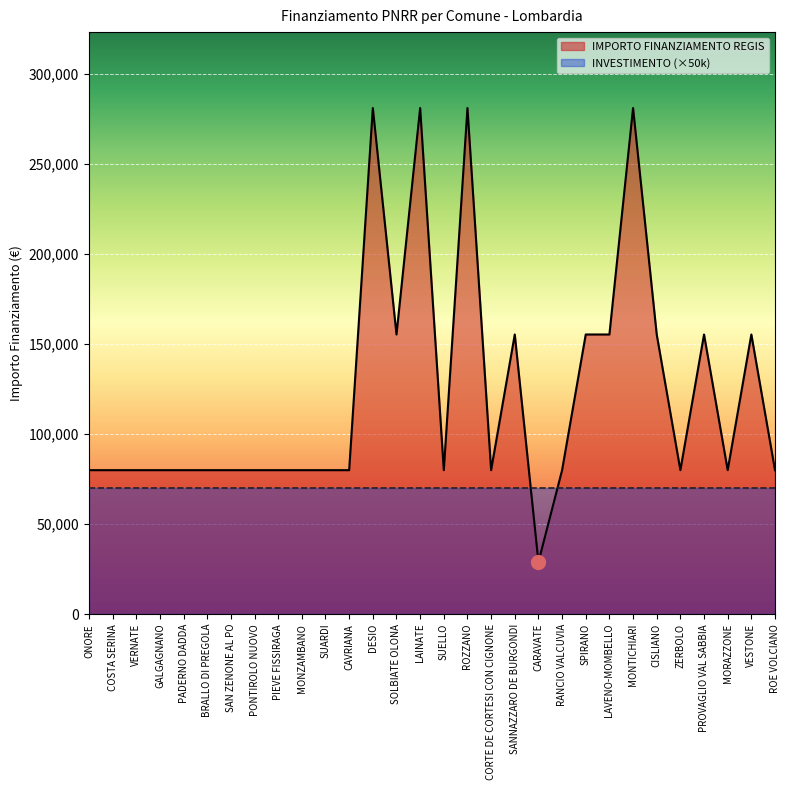

What is the change in value from SPIRANO to ZERBOLO?

-75312